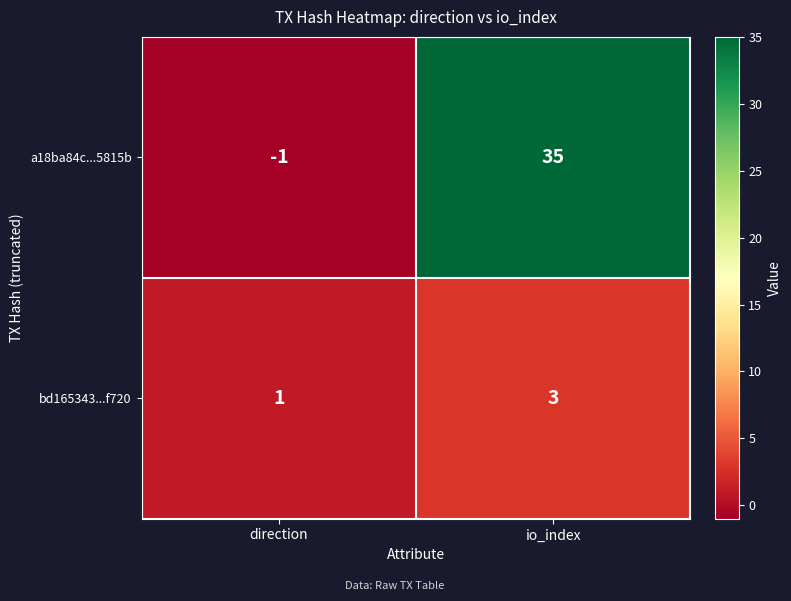

What is the difference between the highest and lowest values at io_index?

32